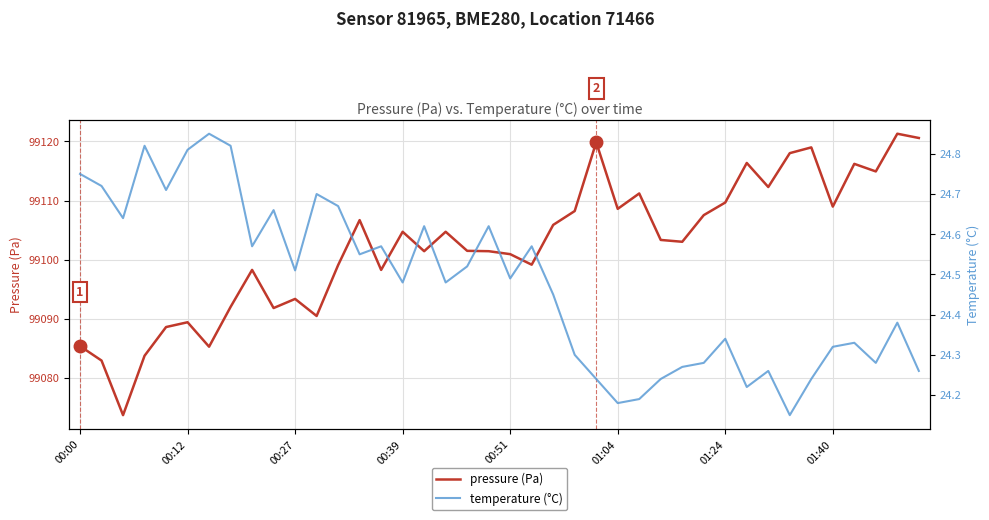

What is the difference between the highest and lowest values at 13?

99082.1